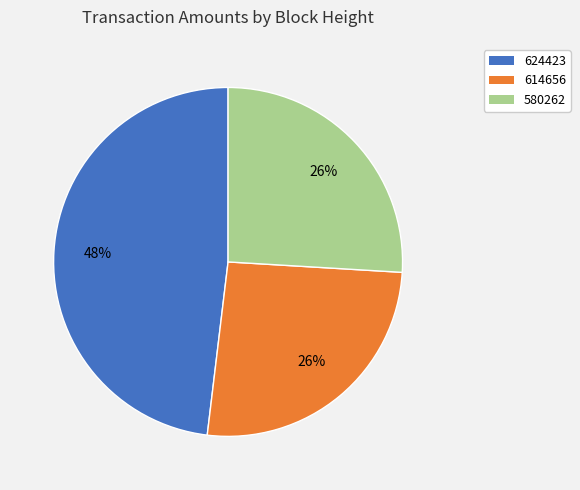

To the nearest percent, what portion does 624423 represent?

48%